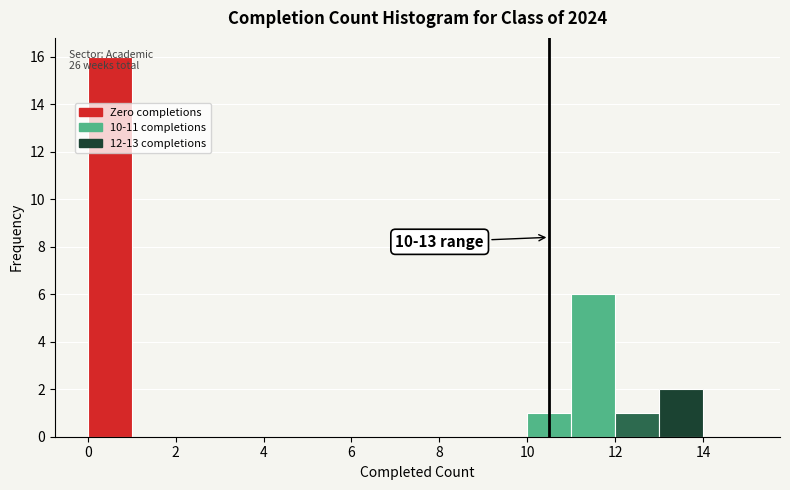

Over which range of the x-axis is the bar tallest?

0 to 1